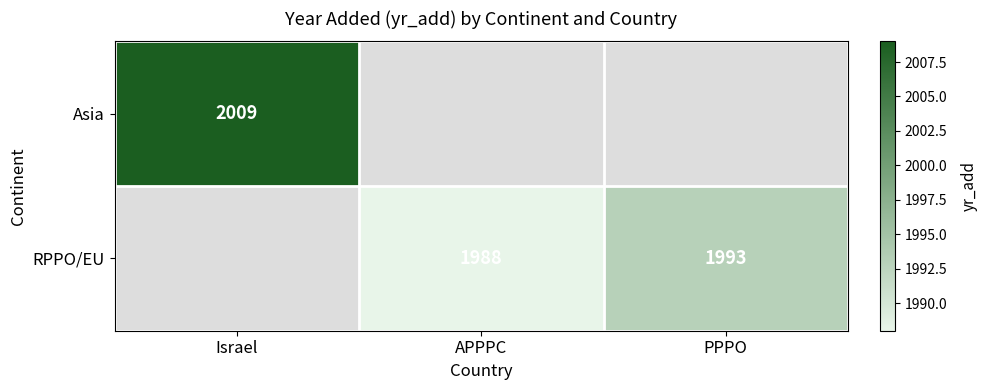

What is the sum of the RPPO/EU values at APPPC and PPPO?

3981